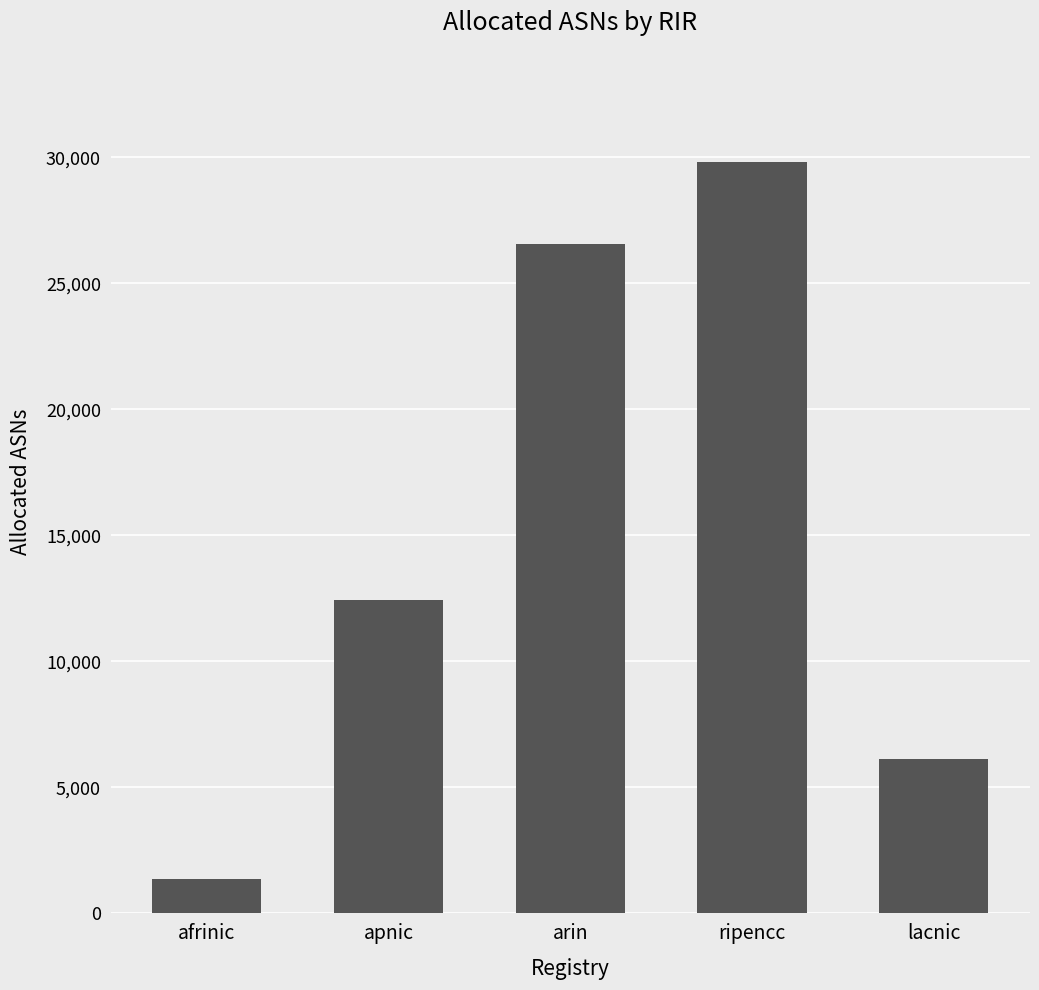

Which category has the highest value across all series?

ripencc